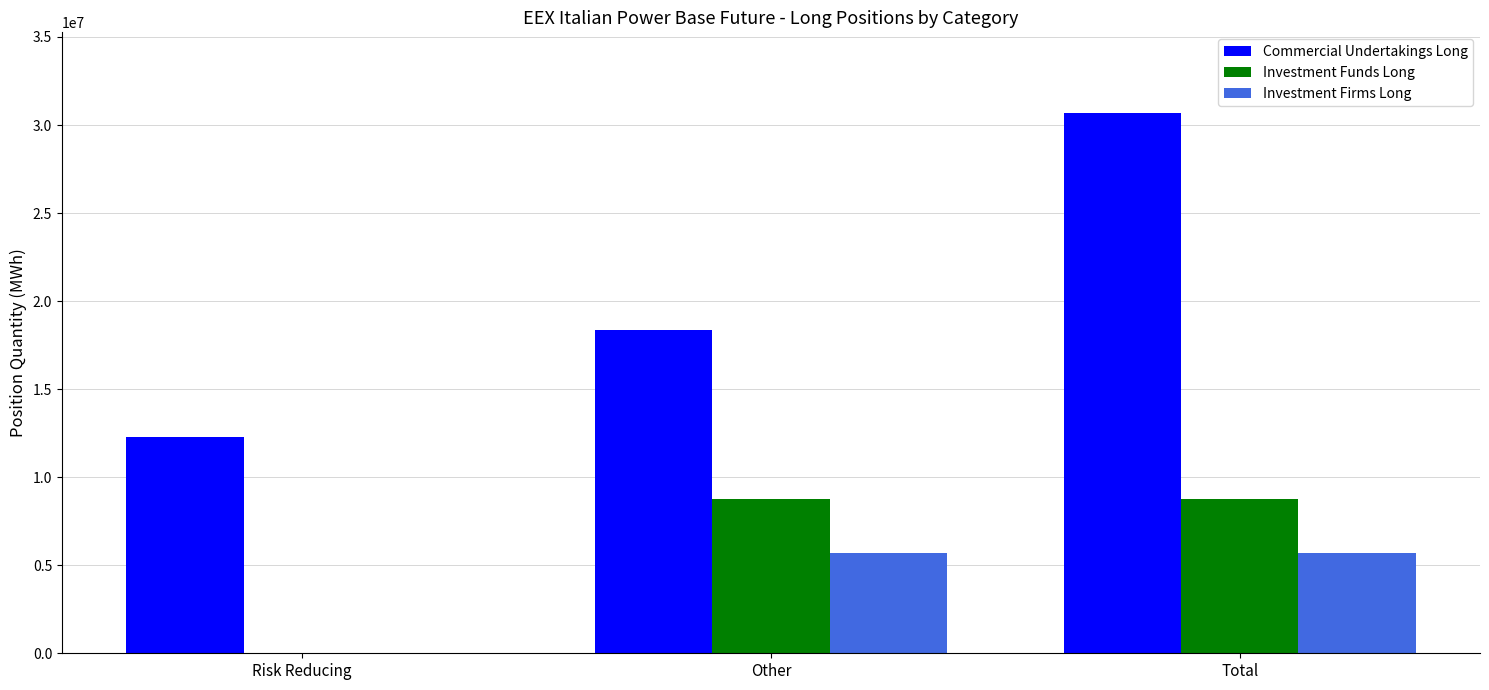

Between Risk Reducing and Other, which series saw the biggest shift?

Investment Funds Long